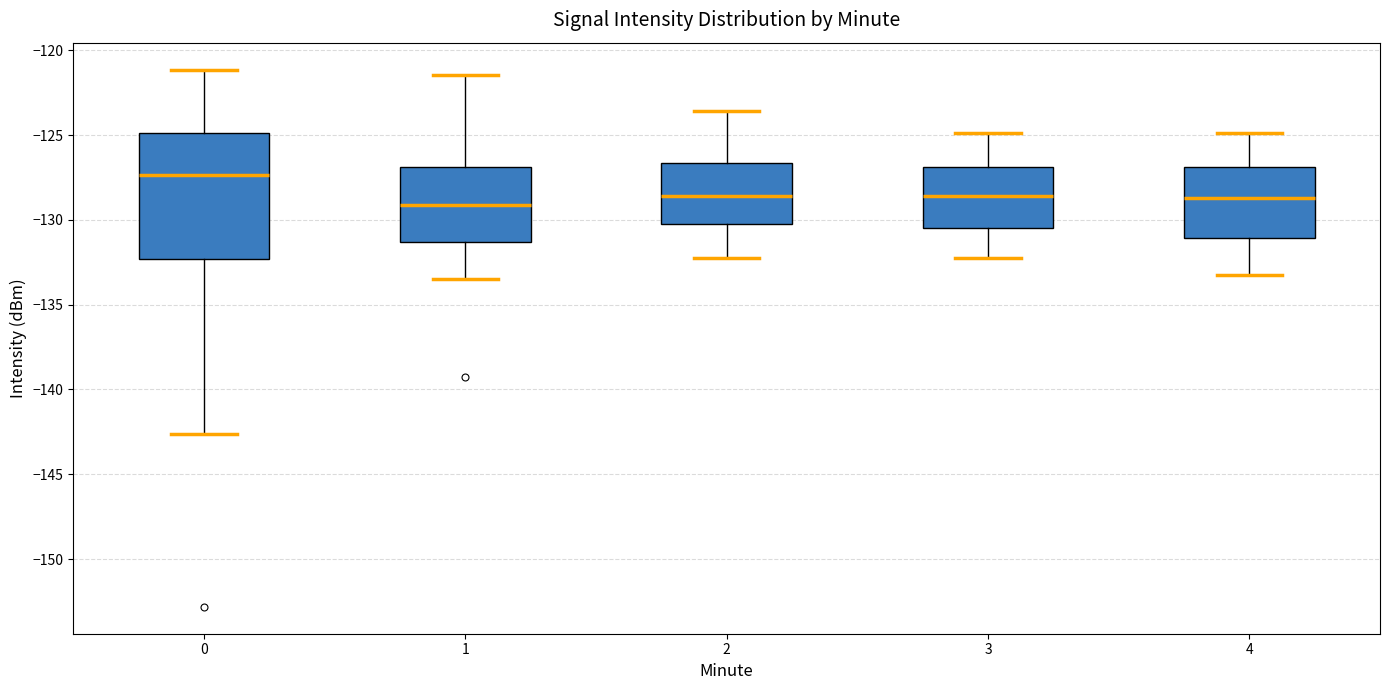

Where is the upper edge of the box at x = 3 on the y-axis? The values are not printed on the chart, so give them approximately, as read against the axis.

-127.0